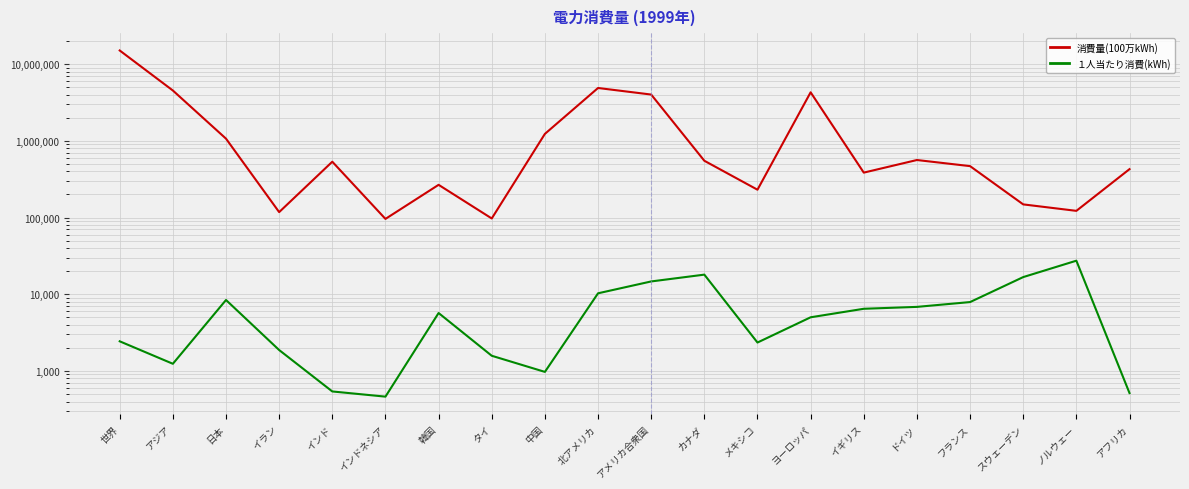

What is the smallest value displayed?

463